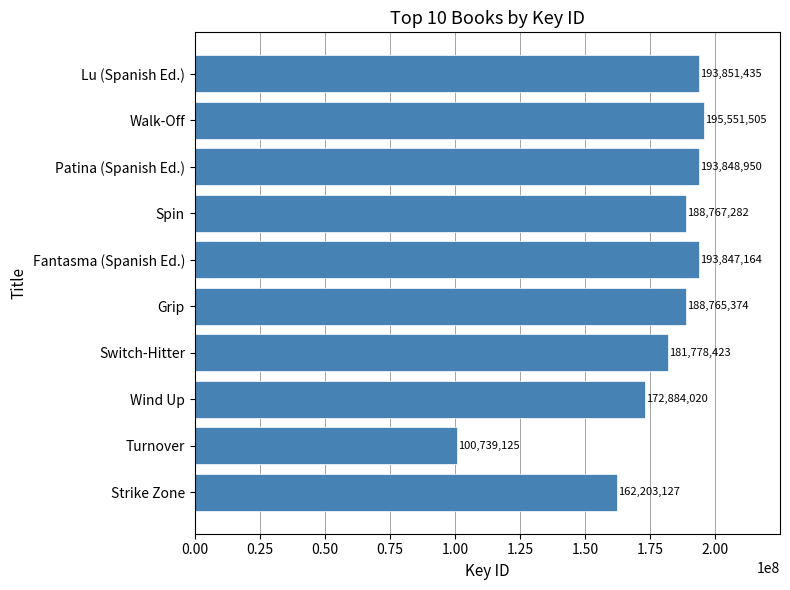

Rank the categories by value from highest to lowest.

Walk-Off, Lu (Spanish Ed.), Patina (Spanish Ed.), Fantasma (Spanish Ed.), Spin, Grip, Switch-Hitter, Wind Up, Strike Zone, Turnover